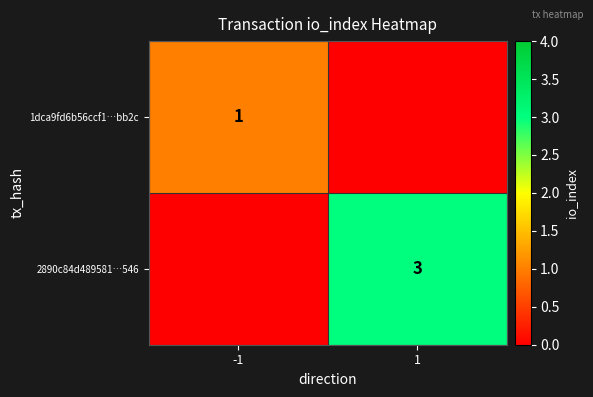

List the labels in order of 2890c84d489581⋯546 value, smallest first.

-1, 1